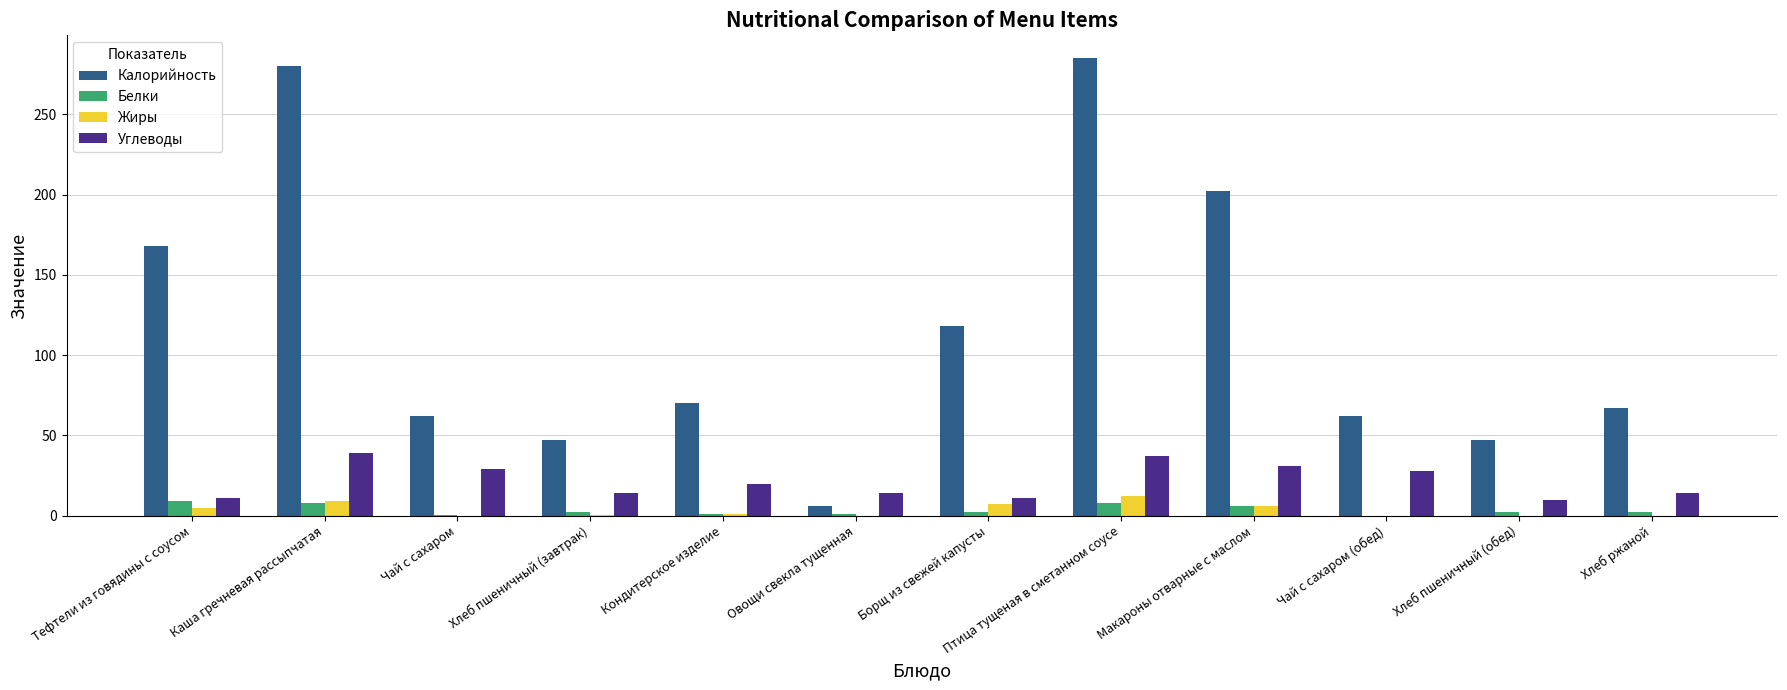

At which label is Калорийность closest to 145?

Тефтели из говядины с соусом